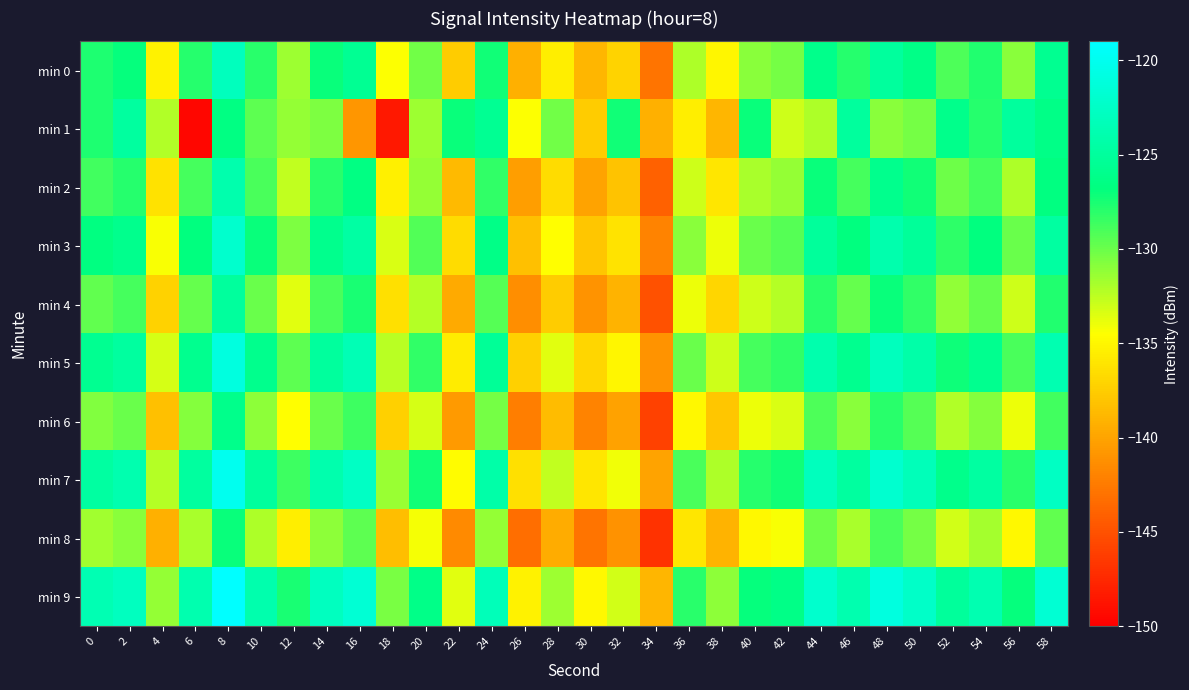

Between 14 and 52, which series saw the biggest shift?

min 1